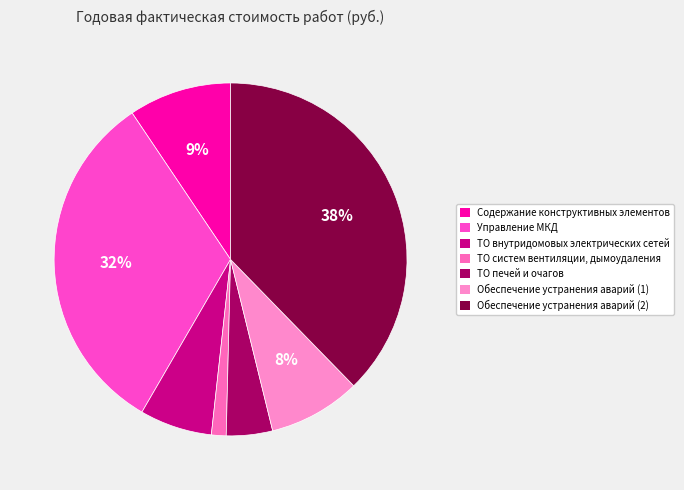

Approximately how many times larger is the value at Содержание конструктивных элементов compared to Управление МКД?

0.3